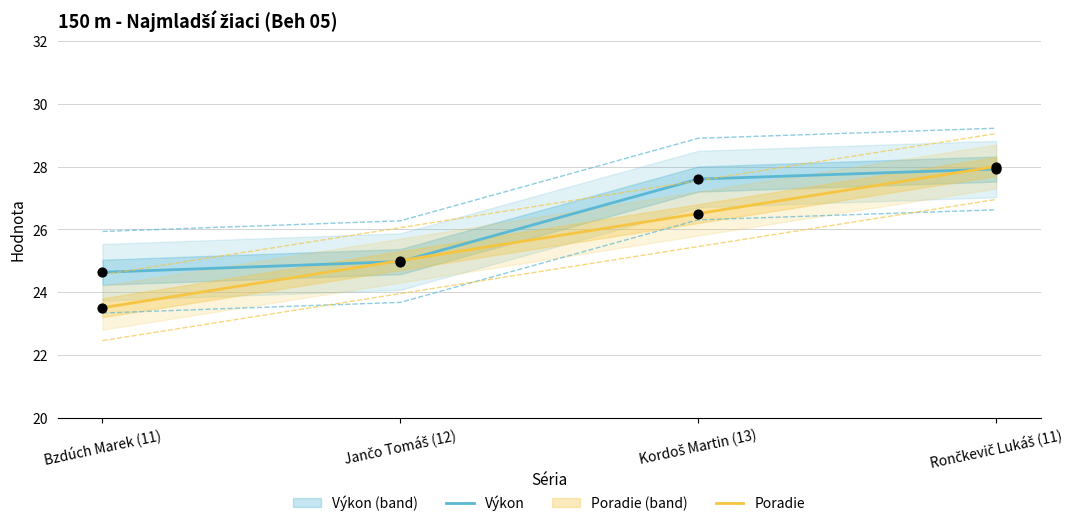

Which series reaches the minimum Y coordinate?

Poradie